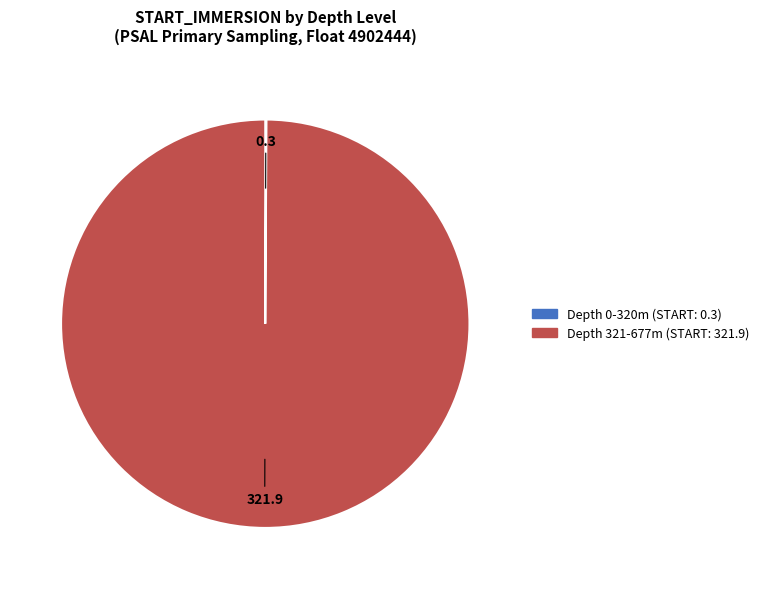

Which slice is the largest?

Depth 321-677m (START: 321.9)